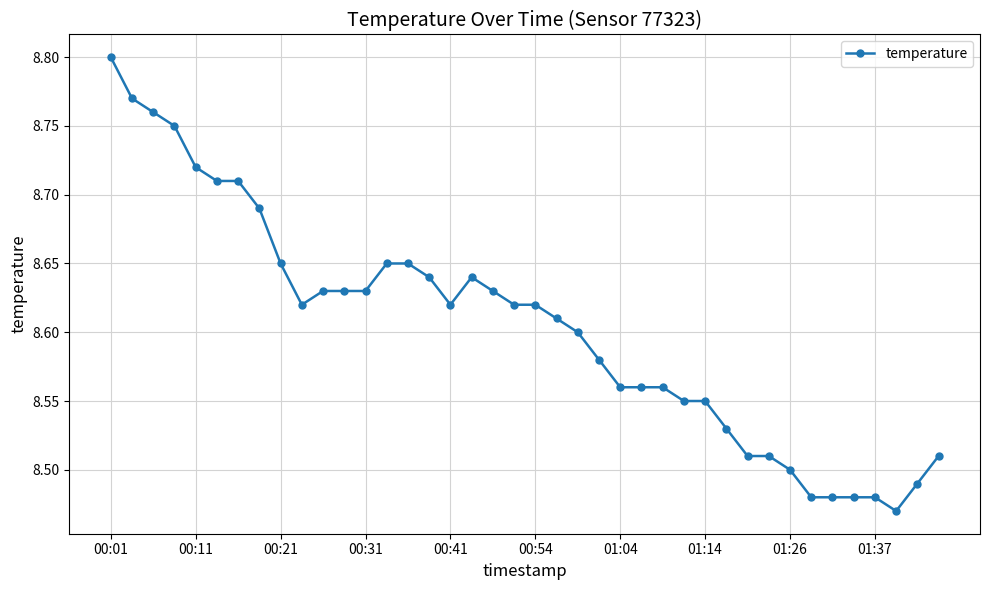

How many categories are shown in the chart?

40